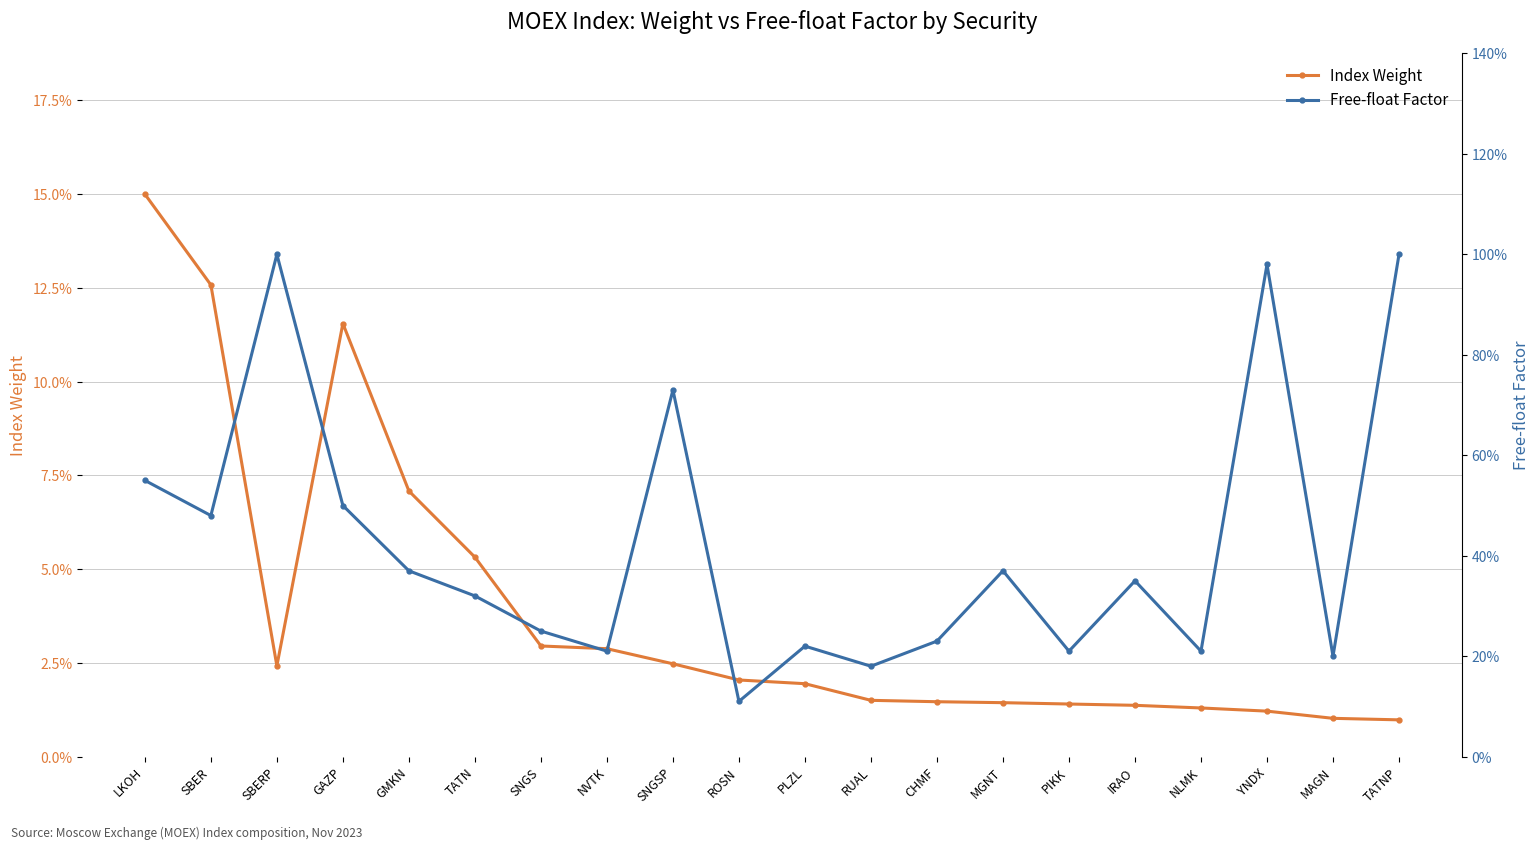

What is the difference between the highest and lowest values at GAZP?

0.4